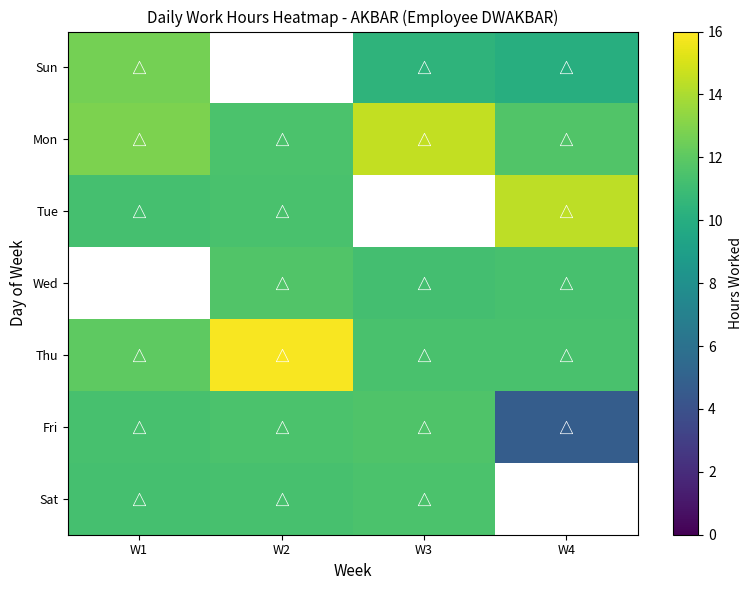

What is the difference between the highest and lowest values at W3?

4.2